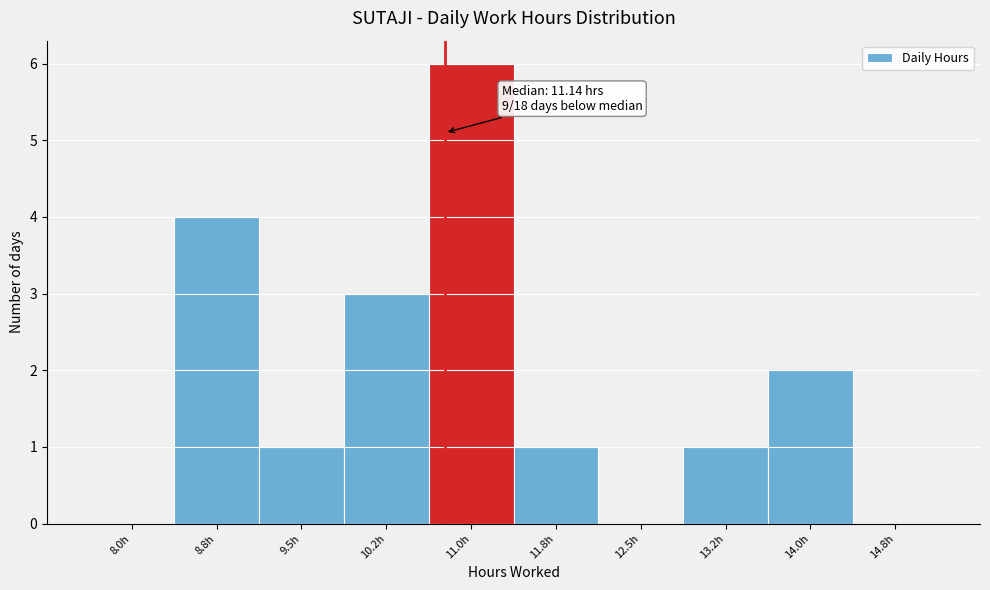

Reading left to right, transcribe all the data shown in this chart.

8.0h=0	8.8h=4	9.5h=1	10.2h=3	11.0h=6	11.8h=1	12.5h=0	13.2h=1	14.0h=2	14.8h=0